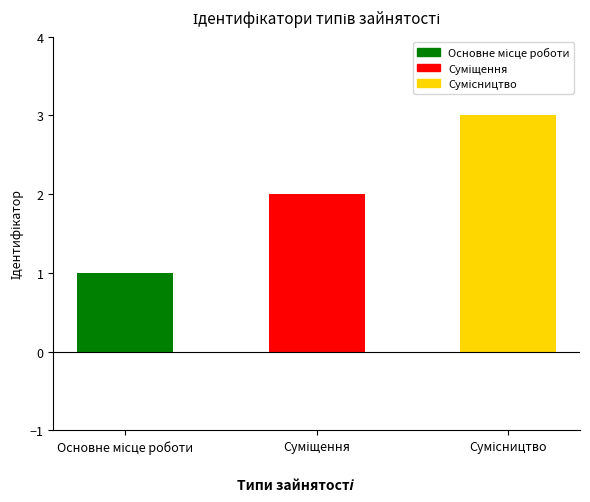

What is the maximum value shown in the chart?

3